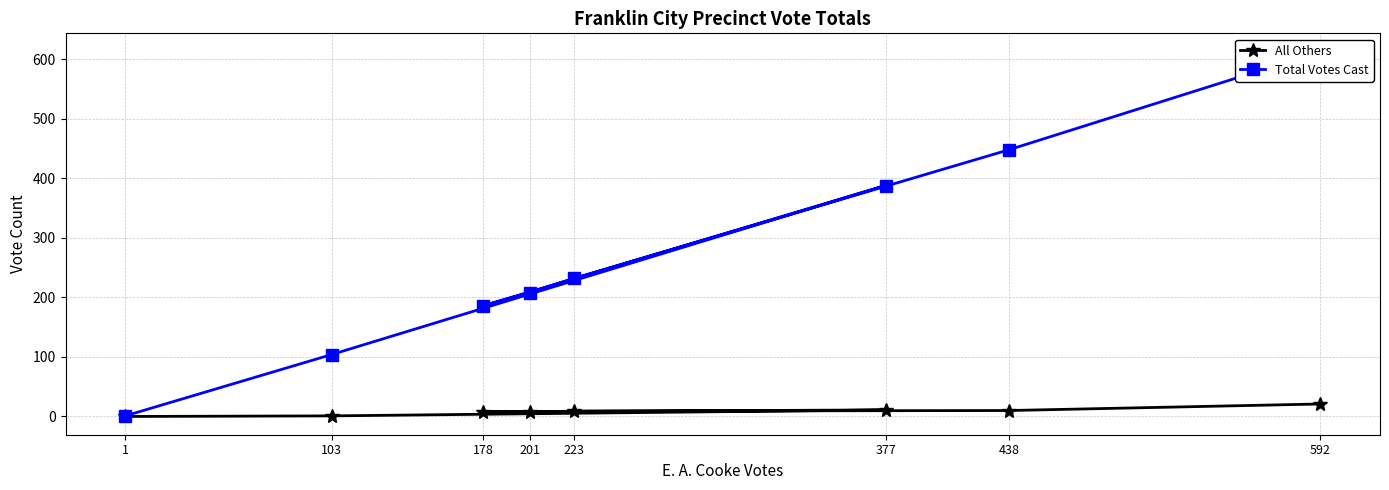

True or false: All Others and Total Votes Cast cross at least once.

False